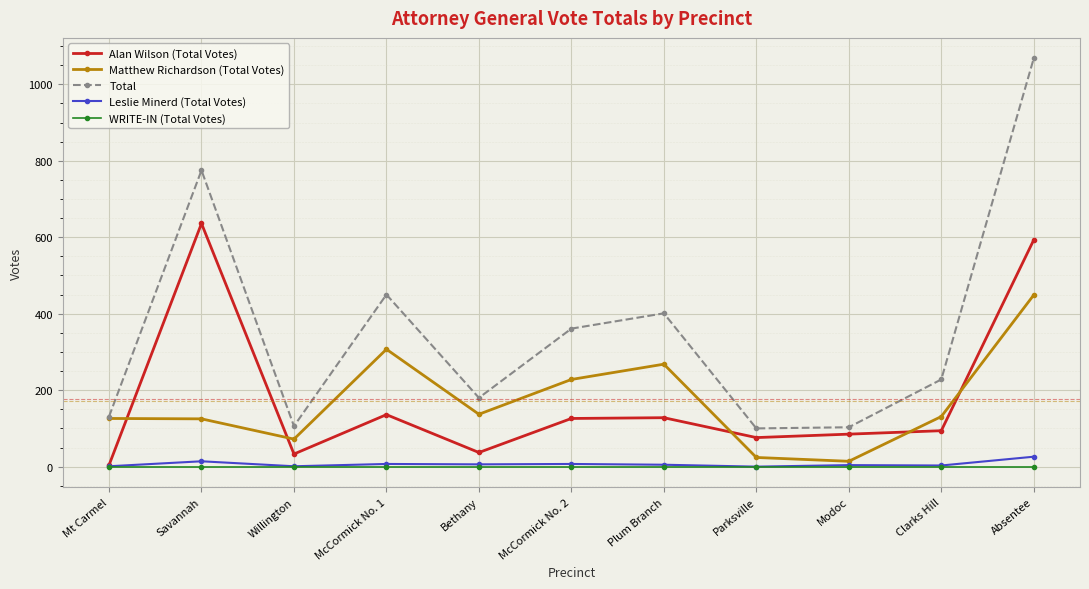

At which category does Alan Wilson (Total Votes) reach its first local valley?

Willington